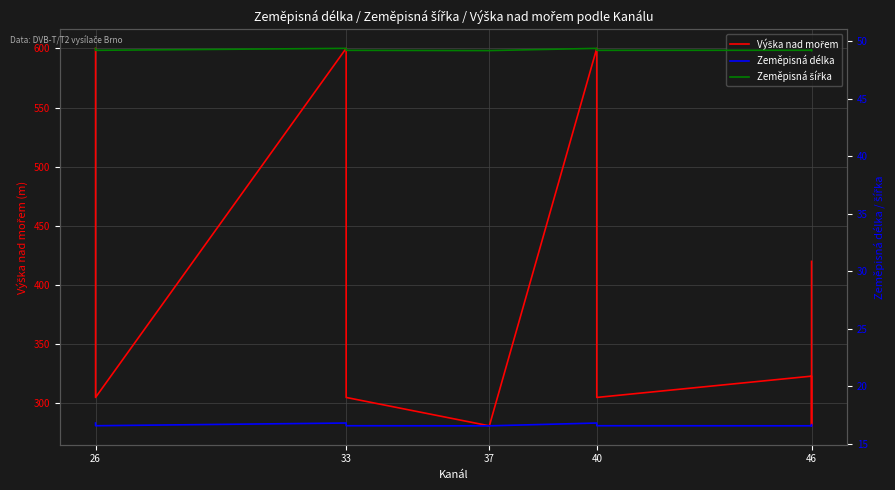

True or false: Výška nad mořem has more than 0 interior local peaks.

True